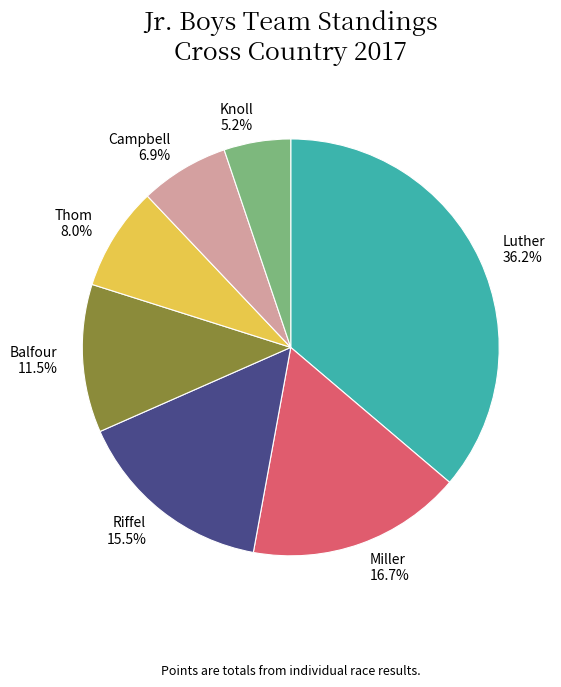

To the nearest percent, what is the average slice percentage?

14%